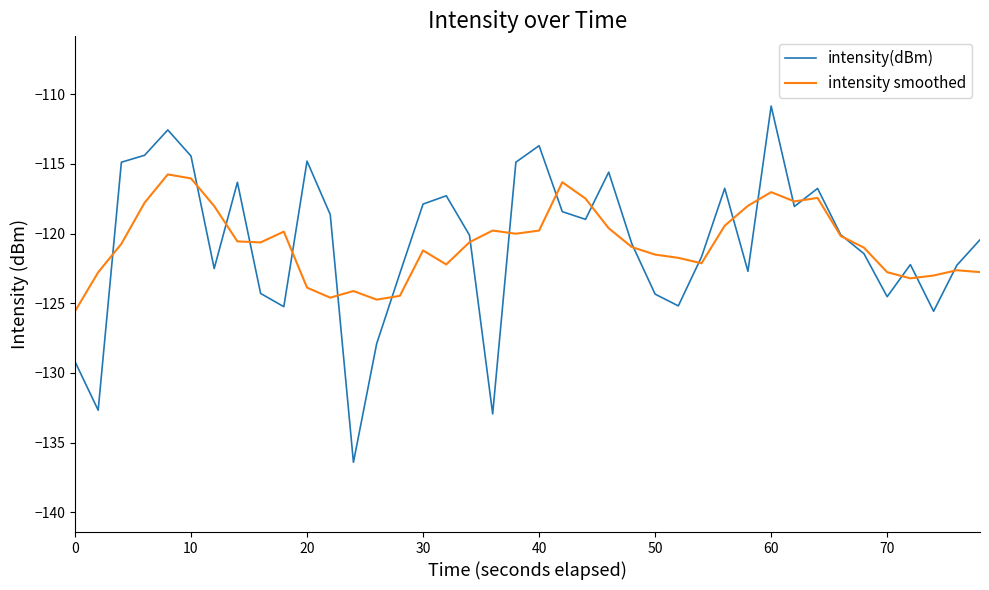

What are all the series names shown in the legend?

intensity(dBm), intensity smoothed